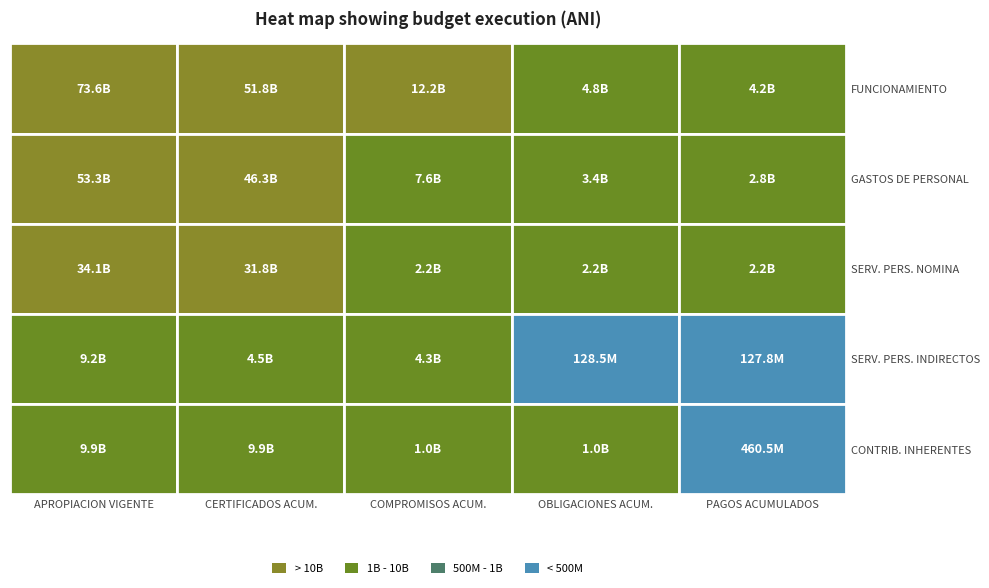

Which category has the highest value across all series?

APROPIACION VIGENTE